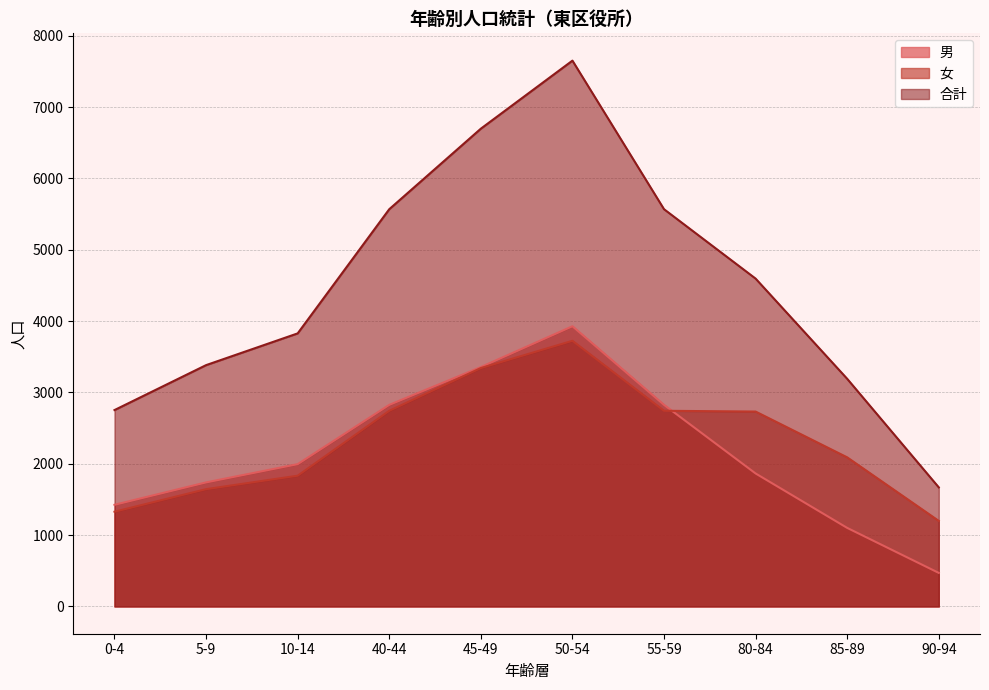

Reading left to right, transcribe all the data shown in this chart.

男: 0-4=1425	5-9=1739	10-14=1995	40-44=2826	45-49=3356	50-54=3928	55-59=2826	80-84=1864	85-89=1101	90-94=470
女: 0-4=1328	5-9=1644	10-14=1833	40-44=2743	45-49=3342	50-54=3724	55-59=2743	80-84=2732	85-89=2090	90-94=1199
合計: 0-4=2753	5-9=3383	10-14=3828	40-44=5569	45-49=6698	50-54=7652	55-59=5569	80-84=4596	85-89=3191	90-94=1669